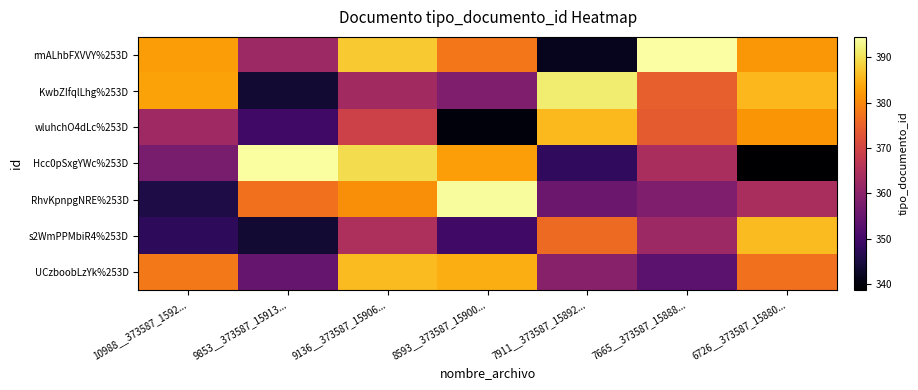

Which has a higher value, 7665__373587_15888... or 10988__373587_1592...?

7665__373587_15888...